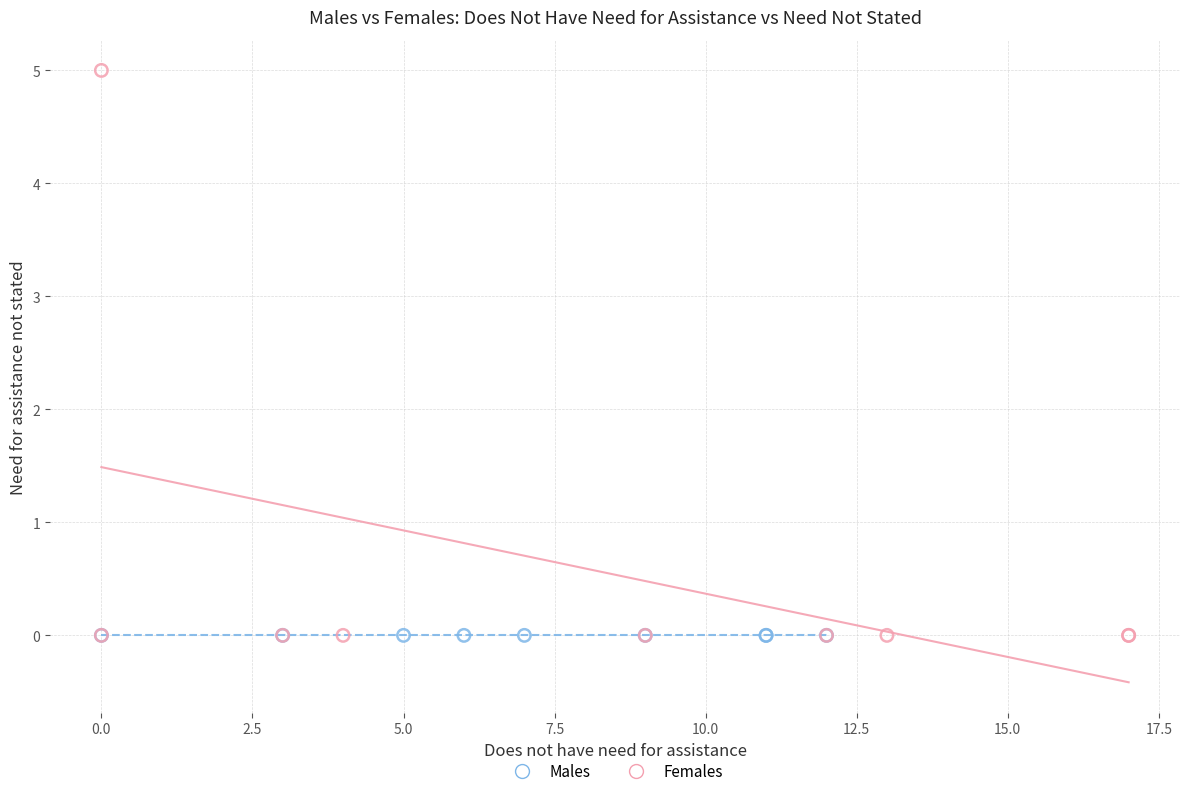

Which series reaches the maximum Y coordinate?

Females